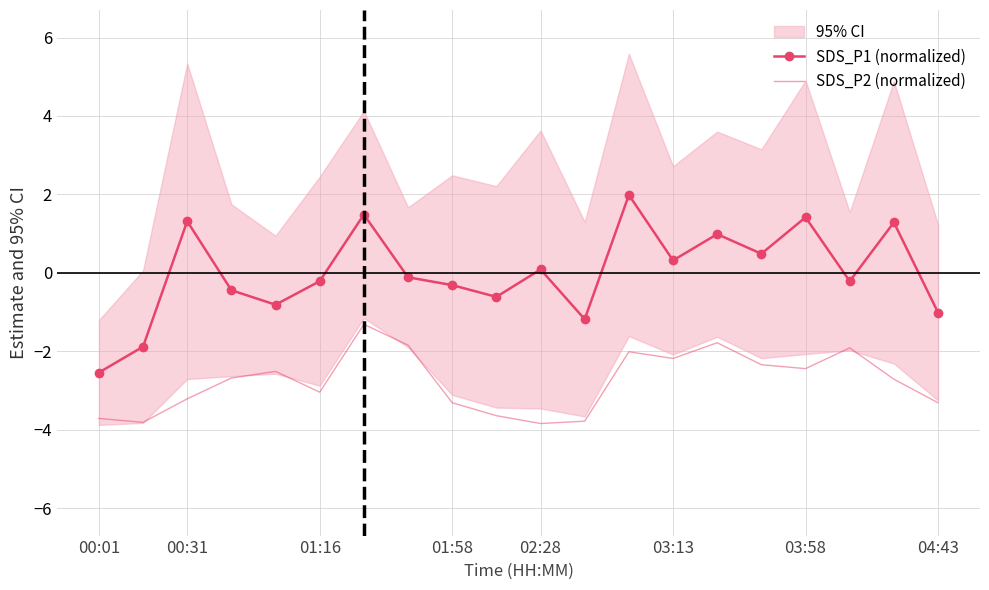

True or false: SDS_P1 (normalized) and SDS_P2 (normalized) intersect in this chart.

False